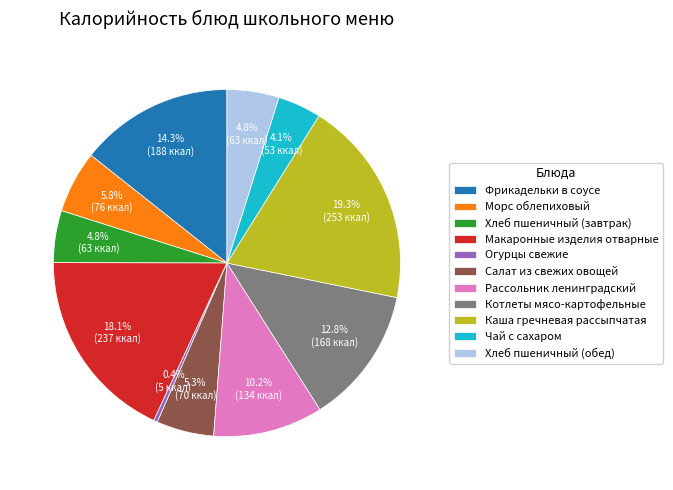

Combined, what portion of the pie is Рассольник ленинградский and Огурцы свежие?

10.6%